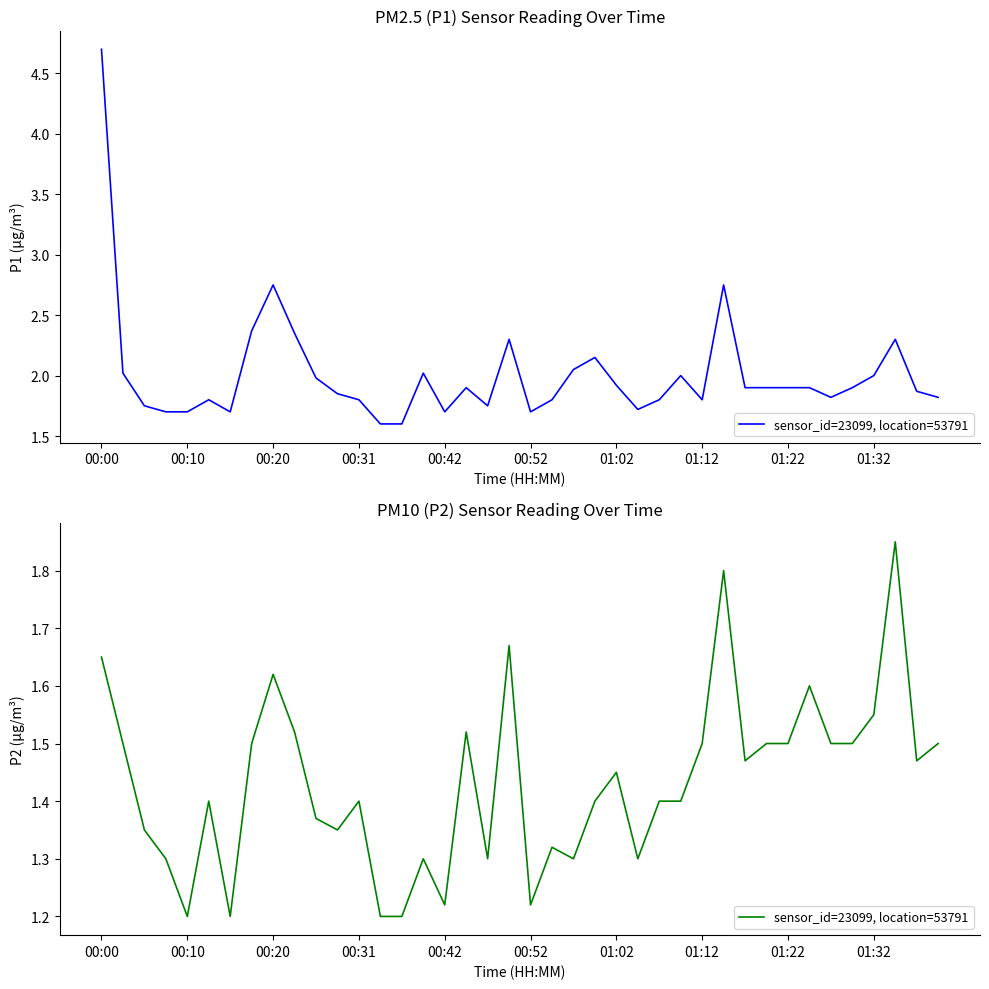

Rank the categories by value from highest to lowest.

37, 29, 19, 00:00, 01:22, 33, 36, 01:32, 17, 00:10, 01:12, 28, 31, 32, 34, 35, 39, 30, 38, 24, 00:52, 12, 23, 26, 27, 10, 00:20, 11, 21, 00:31, 15, 18, 22, 25, 16, 20, 00:42, 01:02, 13, 14